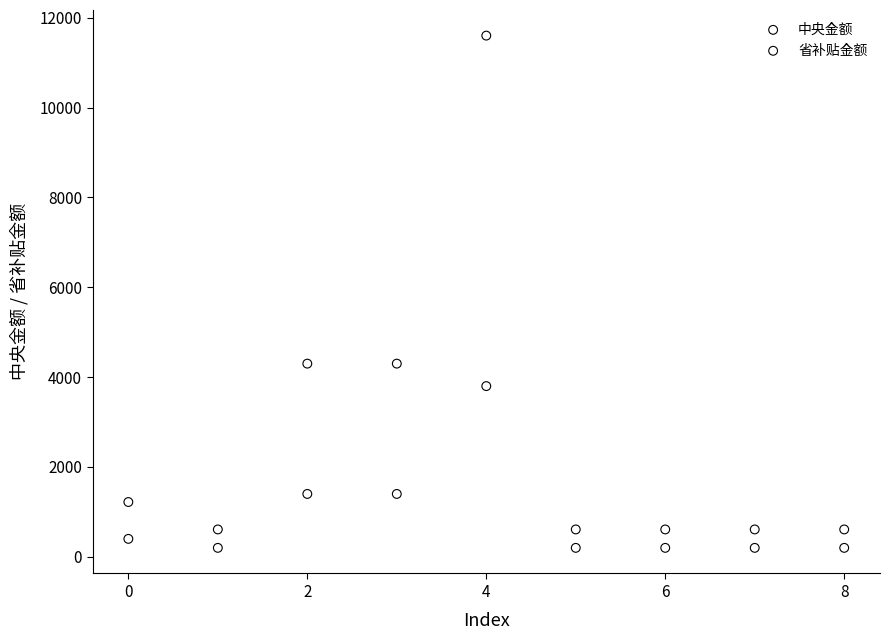

Across all data points, what is the range of Y values (max minus min)?

11400